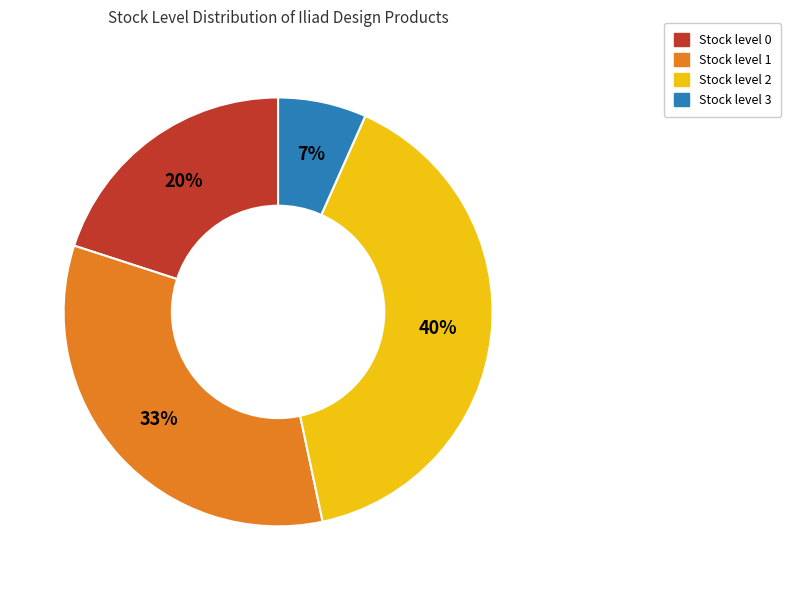

To the nearest percent, what is the difference between the largest and smallest slice percentages?

33%